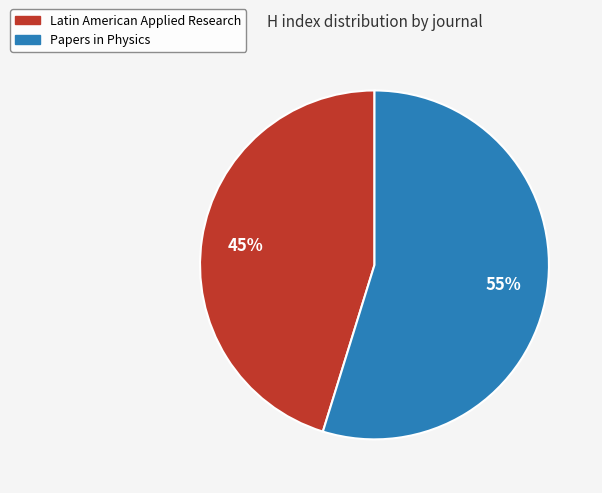

To the nearest percent, what is the average slice percentage?

50%